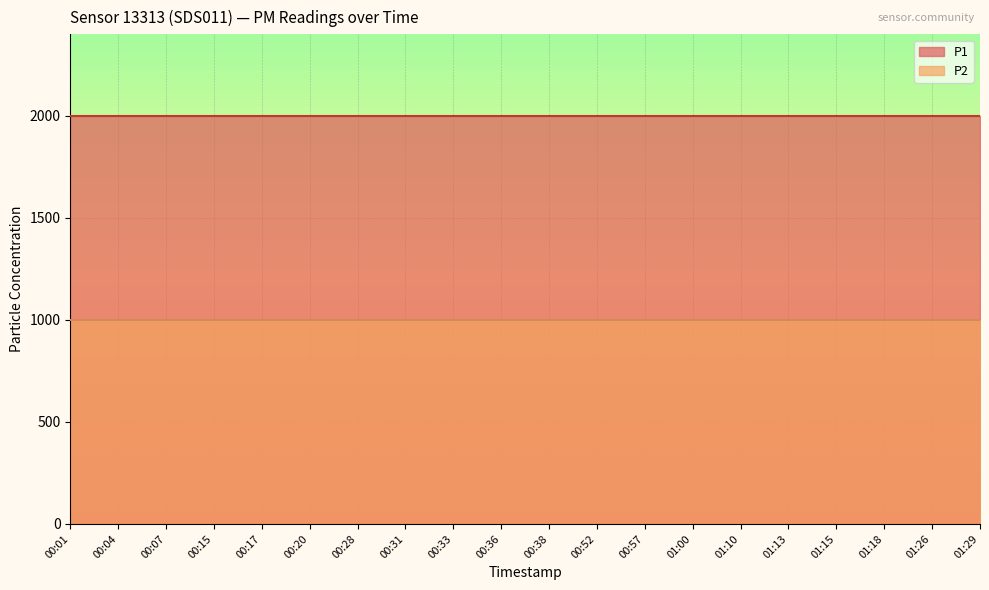

True or false: P2 and P1 cross at least once.

False